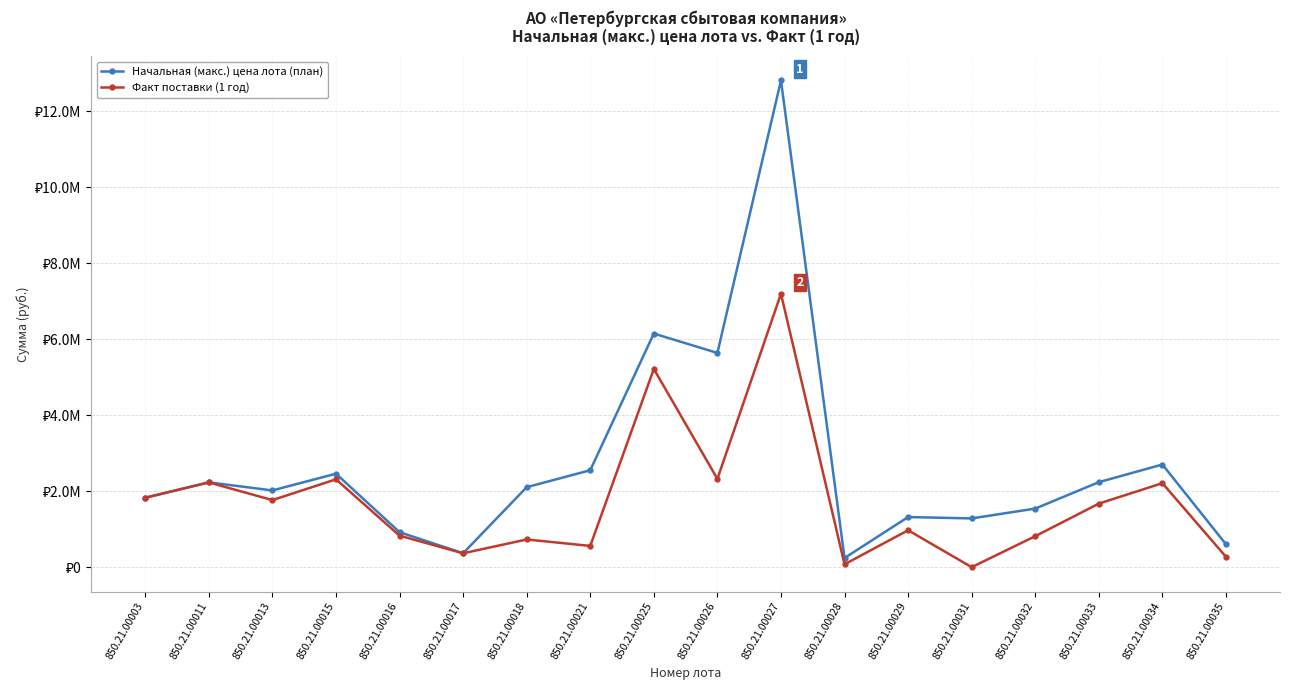

Which series has the largest range (max minus min)?

Начальная (макс.) цена лота (план)